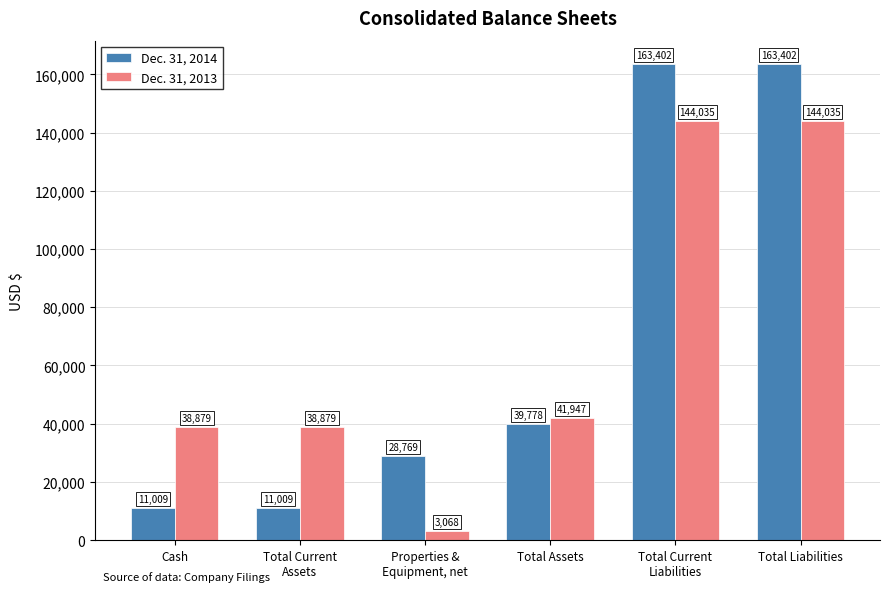

What are all the series names shown in the legend?

Dec. 31, 2014, Dec. 31, 2013